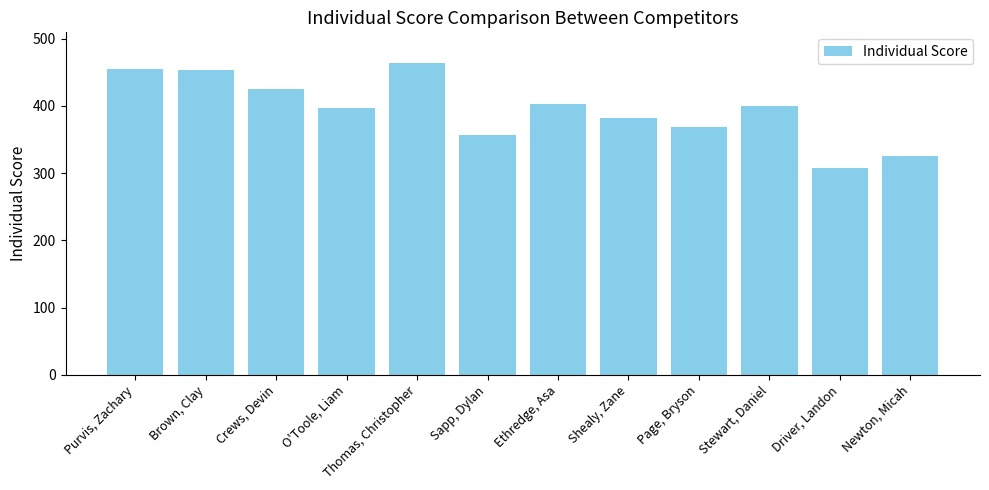

What is the label of the 2nd bar from the right?

Driver, Landon